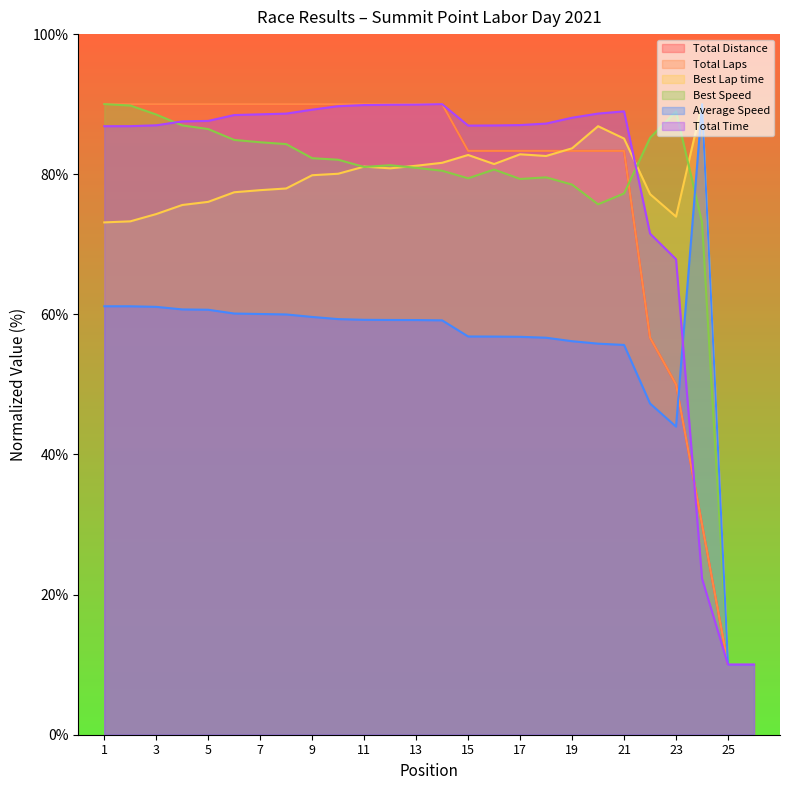

Is it true that Total Laps equals 90.0 at 14?

True